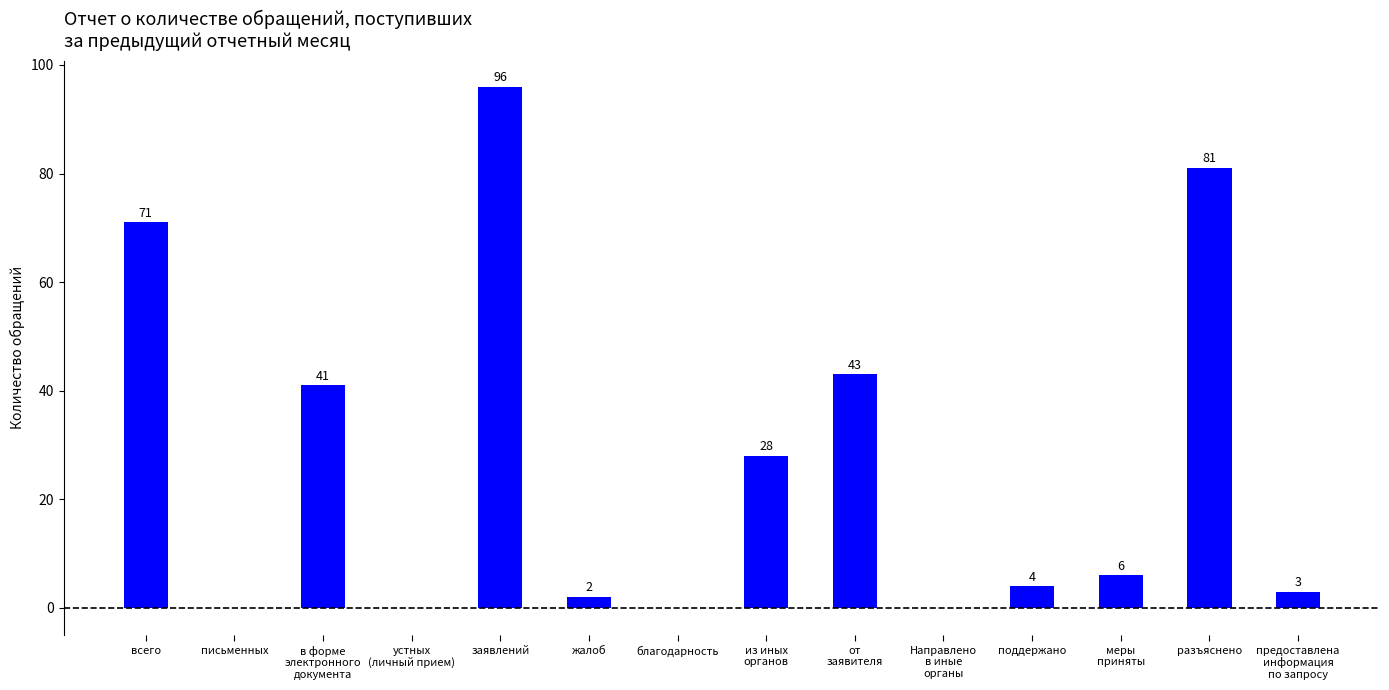

What is the change in value from письменных to заявлений?

+96